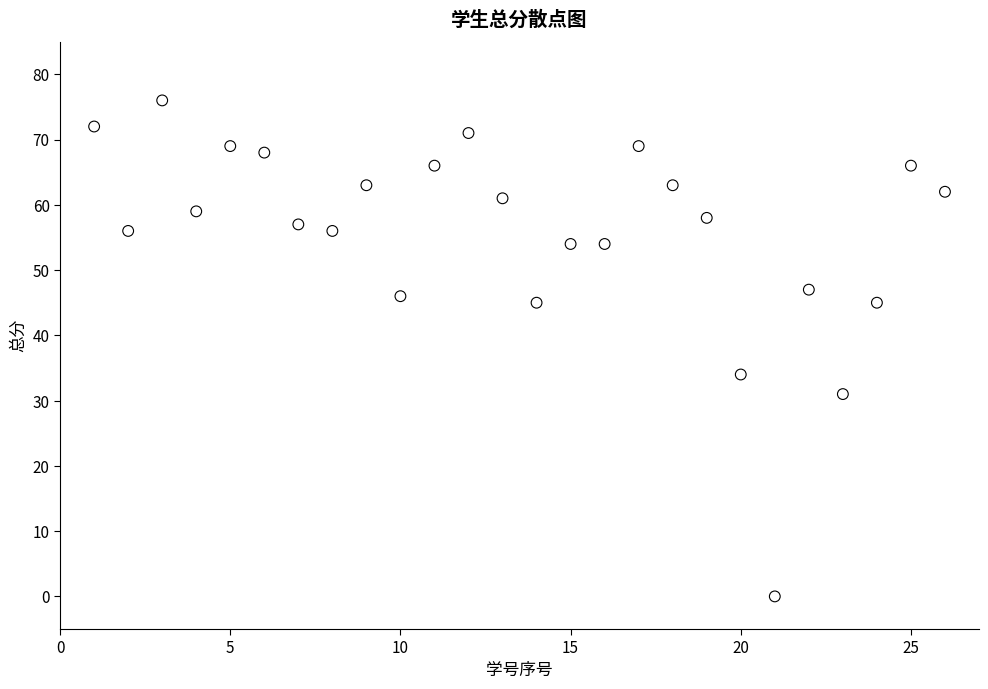

What is the range of X values (max minus min)?

25